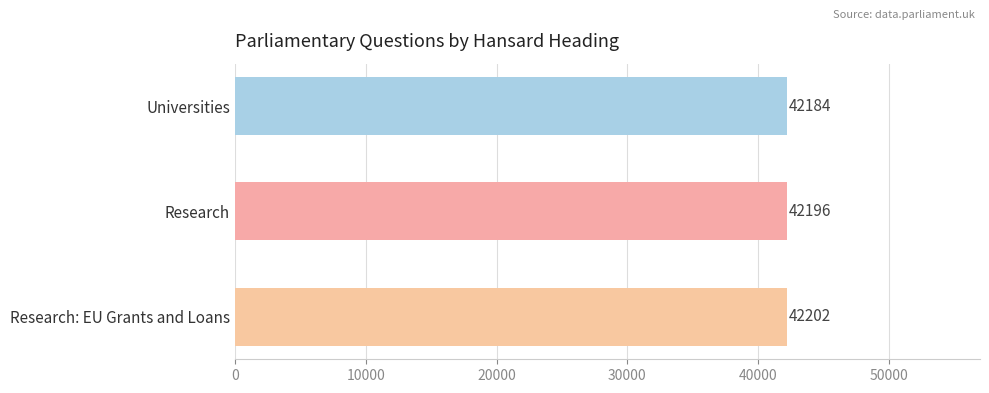

What is the maximum value shown in the chart?

42202